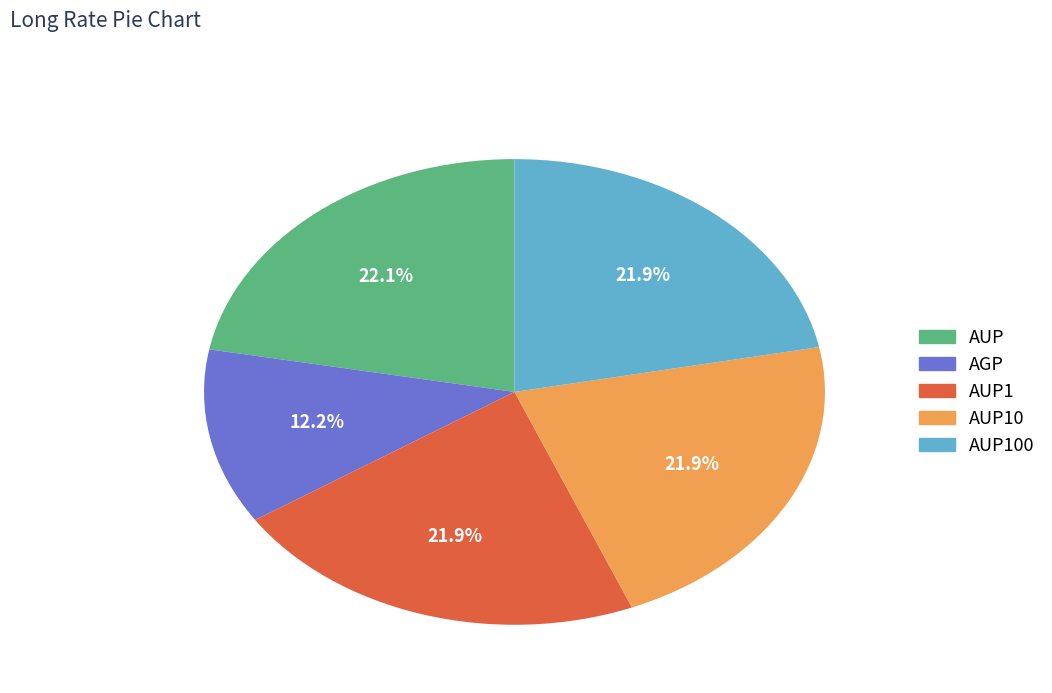

Is there any slice that represents more than half of the pie?

No